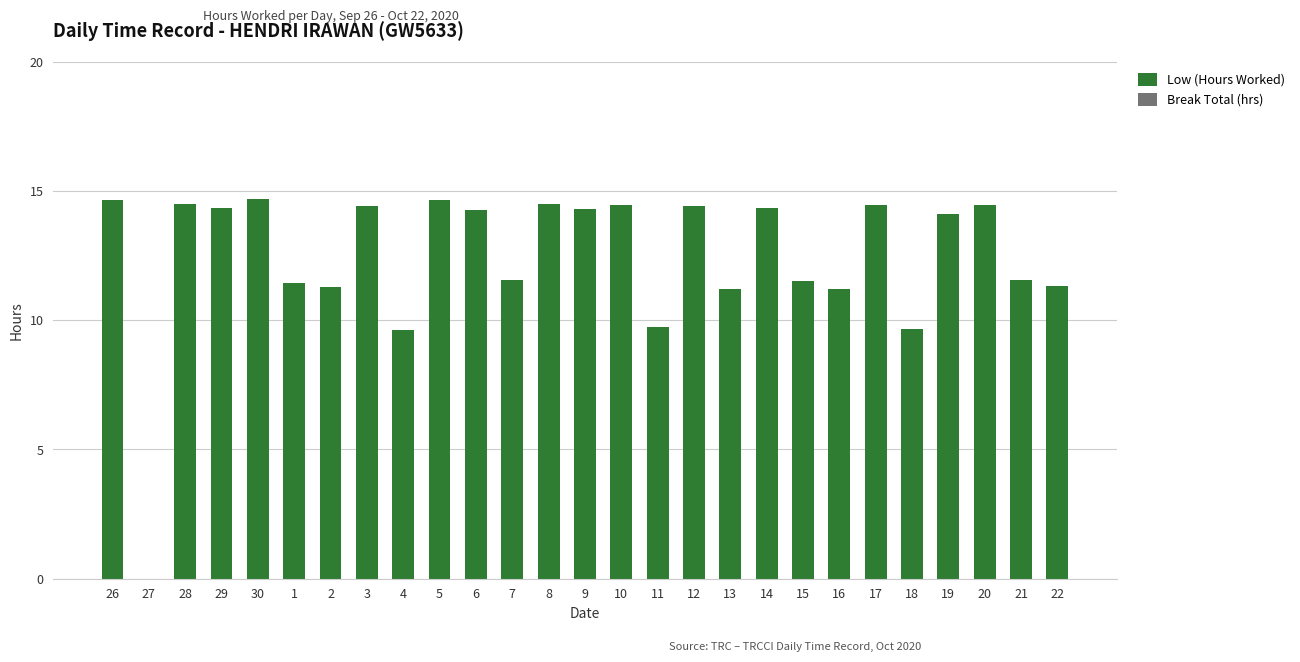

What is the maximum value shown in the chart?

14.7